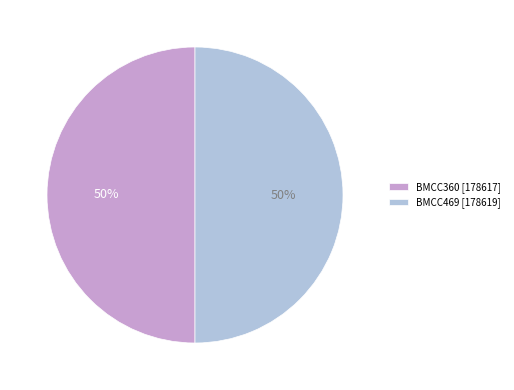

Is it true that BMCC360 is 50% of the pie?

True